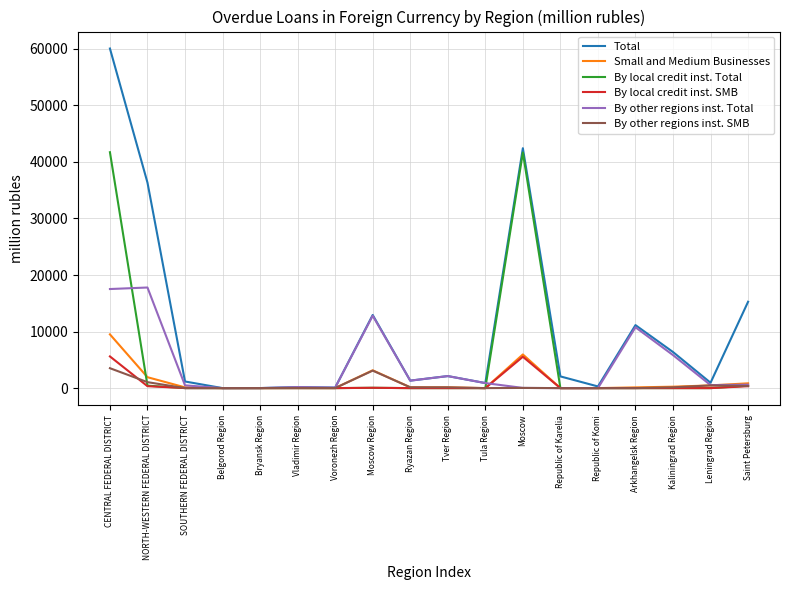

True or false: By other regions inst. Total has a value of 12798 at Moscow Region.

True